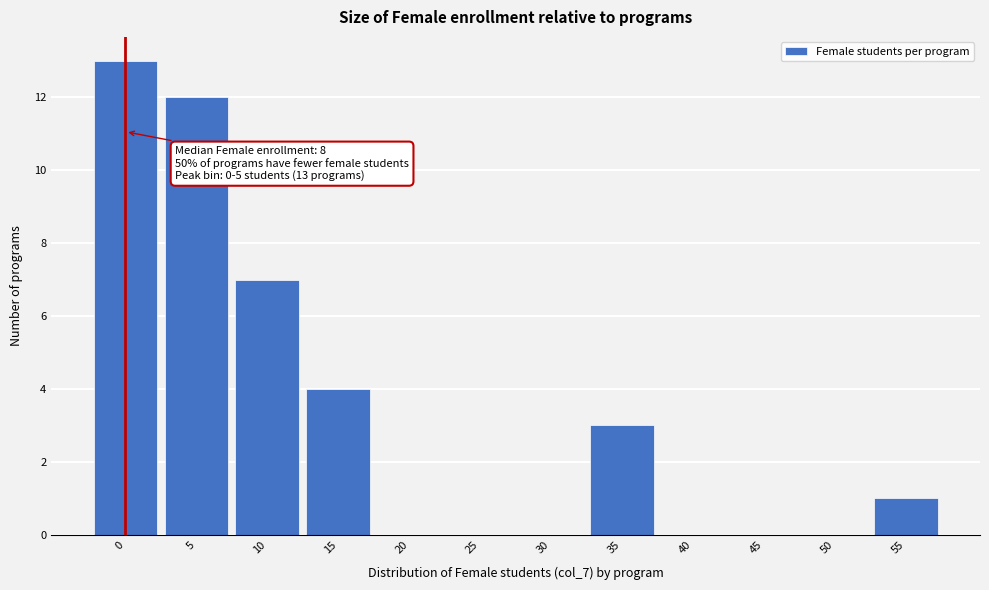

Reading left to right, transcribe all the data shown in this chart.

0=13	5=12	10=7	15=4	20=0	25=0	30=0	35=3	40=0	45=0	50=0	55=1